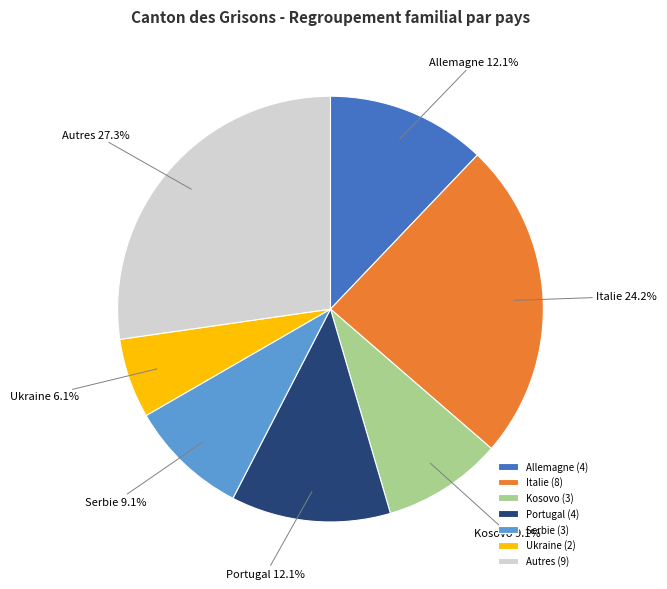

What percentage do Ukraine and Allemagne together represent?

18.2%